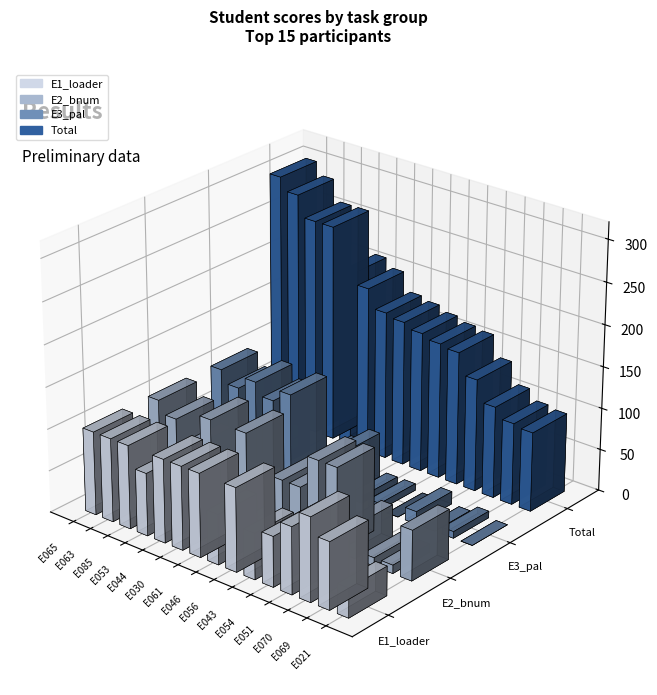

What is the average value of the Total series?

186